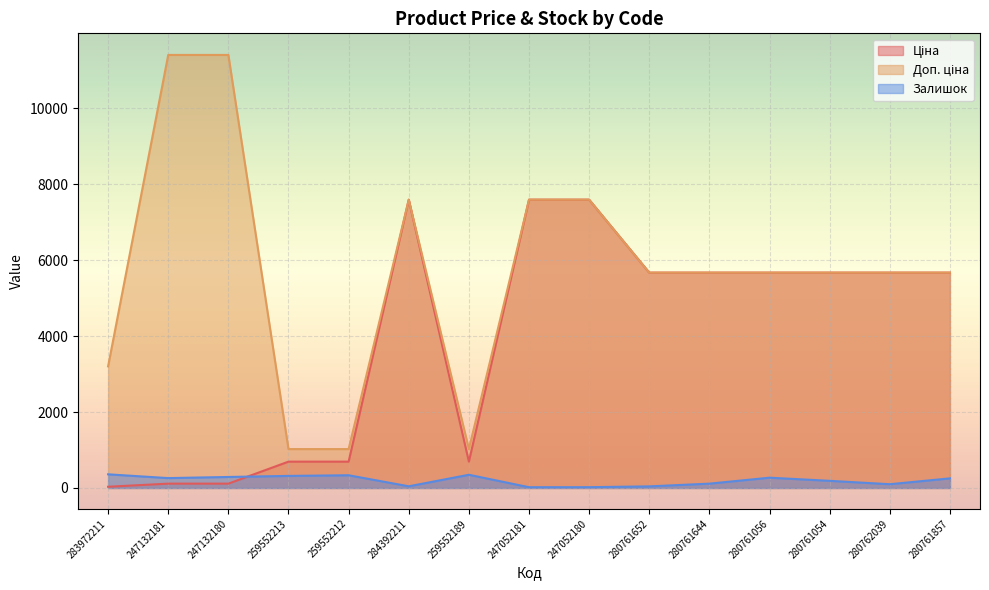

The Доп. ціна series shows 7596.5 at 247052181. True or false?

True